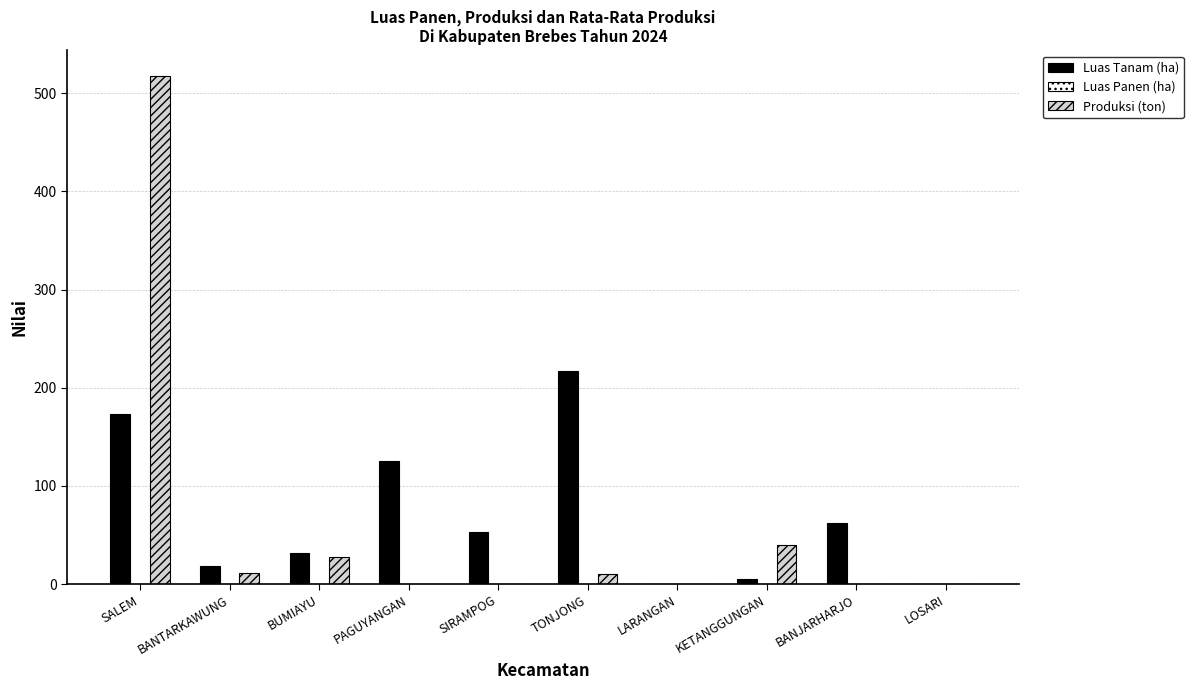

Is the value of Luas Tanam (ha) at LOSARI greater than the value of Produksi (ton) at BUMIAYU?

No